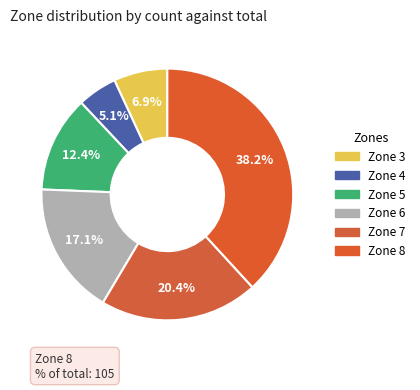

To the nearest percent, what is the difference between the largest and smallest slice percentages?

33%